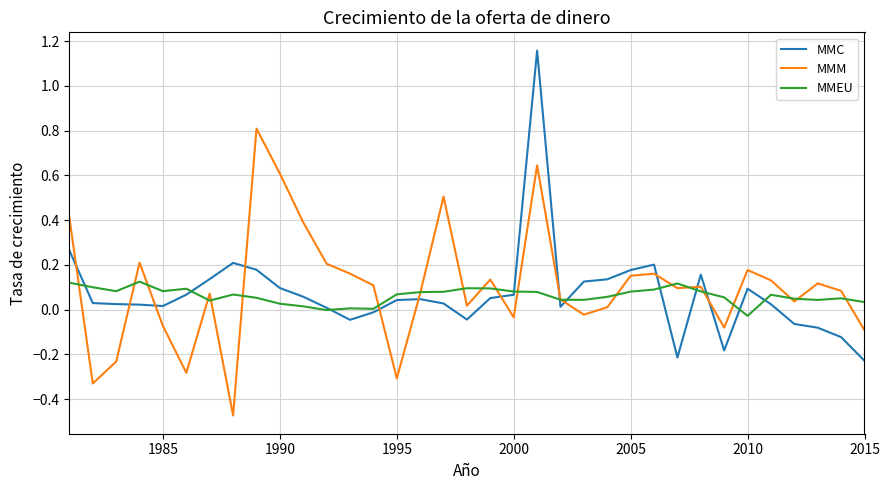

Rank the series by their maximum value, from highest to lowest.

MMC, MMM, MMEU